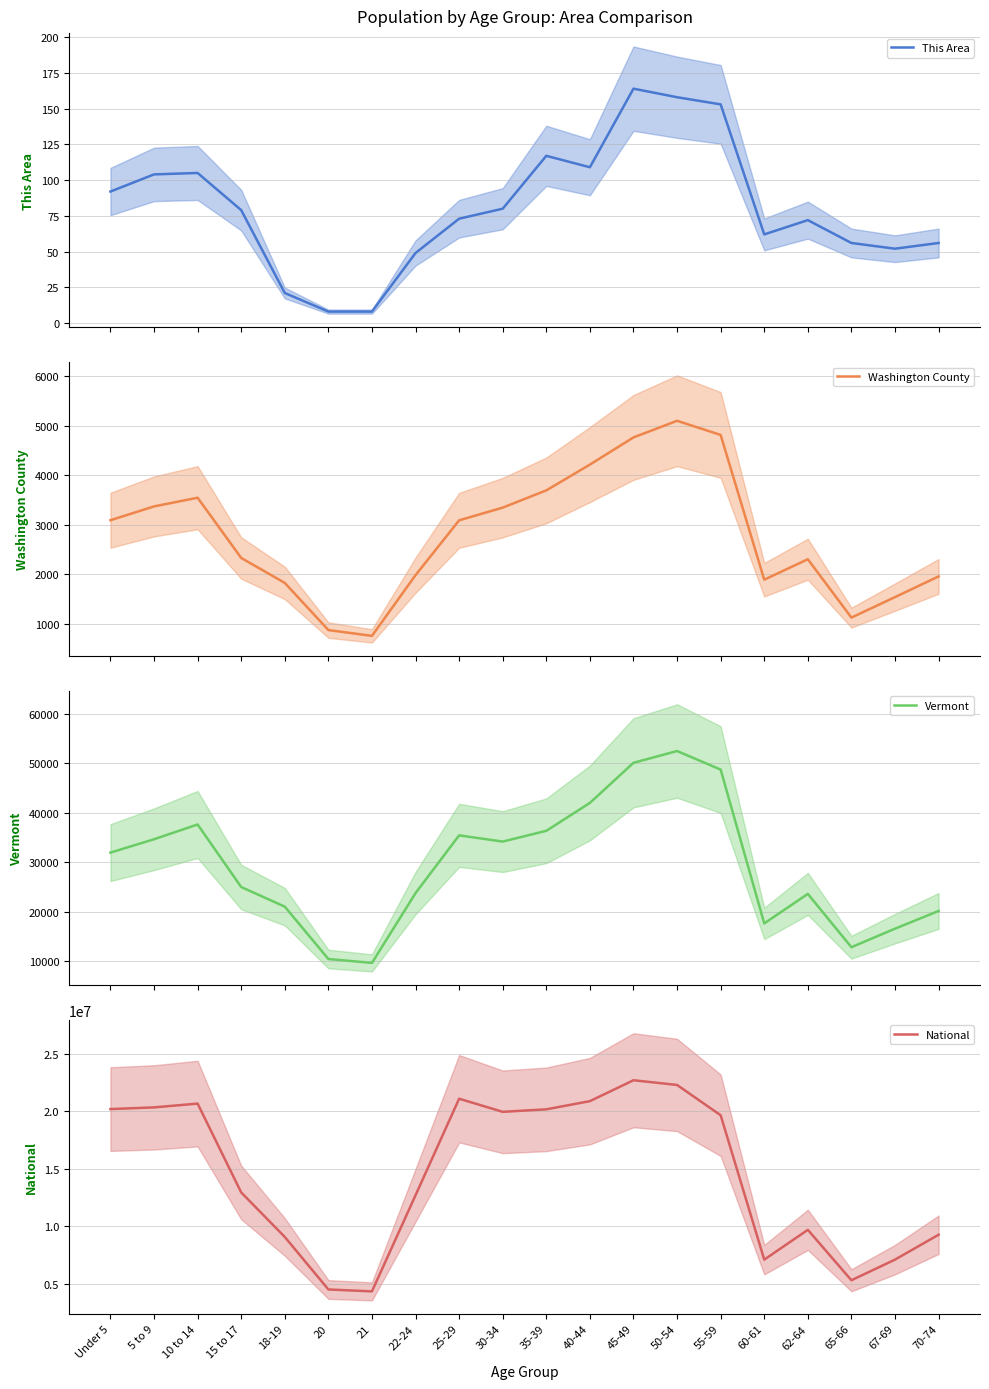

At how many categories does at least one series exceed 3437332?

20